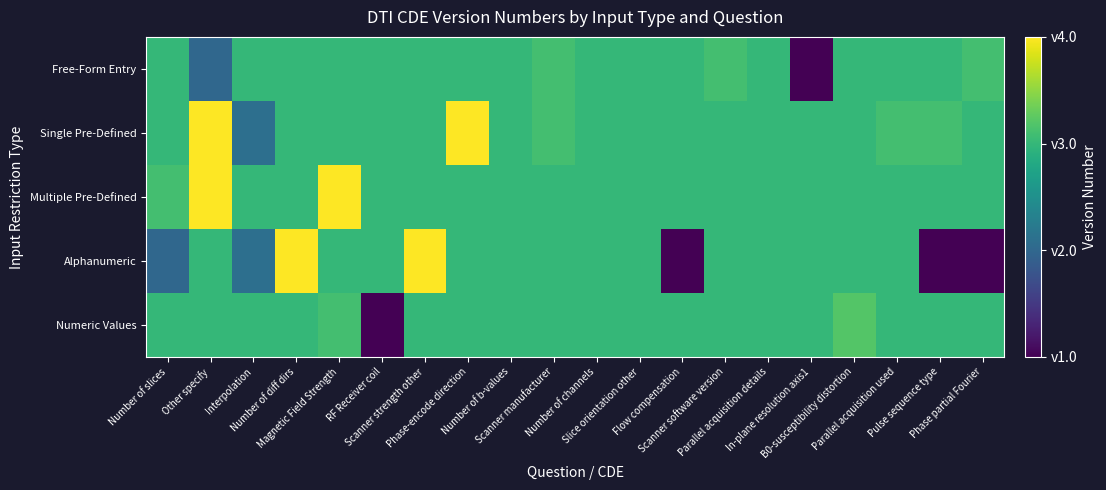

Reading left to right, list all the values displayed in this chart.

Free-Form Entry: Number of slices=3.0	Other specify=2.0	Interpolation=3.0	Number of diff dirs=3.0	Magnetic Field Strength=3.0	RF Receiver coil=3.0	Scanner strength other=3.0	Phase-encode direction=3.0	Number of b-values=3.0	Scanner manufacturer=3.1	Number of channels=3.0	Slice orientation other=3.0	Flow compensation=3.0	Scanner software version=3.1	Parallel acquisition details=3.0	In-plane resolution axis1=1.0	B0-susceptibility distortion=3.0	Parallel acquisition used=3.0	Pulse sequence type=3.0	Phase partial Fourier=3.1
Single Pre-Defined: Number of slices=3.0	Other specify=4.0	Interpolation=2.1	Number of diff dirs=3.0	Magnetic Field Strength=3.0	RF Receiver coil=3.0	Scanner strength other=3.0	Phase-encode direction=4.0	Number of b-values=3.0	Scanner manufacturer=3.1	Number of channels=3.0	Slice orientation other=3.0	Flow compensation=3.0	Scanner software version=3.0	Parallel acquisition details=3.0	In-plane resolution axis1=3.0	B0-susceptibility distortion=3.0	Parallel acquisition used=3.1	Pulse sequence type=3.1	Phase partial Fourier=3.0
Multiple Pre-Defined: Number of slices=3.1	Other specify=4.0	Interpolation=3.0	Number of diff dirs=3.0	Magnetic Field Strength=4.0	RF Receiver coil=3.0	Scanner strength other=3.0	Phase-encode direction=3.0	Number of b-values=3.0	Scanner manufacturer=3.0	Number of channels=3.0	Slice orientation other=3.0	Flow compensation=3.0	Scanner software version=3.0	Parallel acquisition details=3.0	In-plane resolution axis1=3.0	B0-susceptibility distortion=3.0	Parallel acquisition used=3.0	Pulse sequence type=3.0	Phase partial Fourier=3.0
Alphanumeric: Number of slices=2.0	Other specify=3.0	Interpolation=2.1	Number of diff dirs=4.0	Magnetic Field Strength=3.0	RF Receiver coil=3.0	Scanner strength other=4.0	Phase-encode direction=3.0	Number of b-values=3.0	Scanner manufacturer=3.0	Number of channels=3.0	Slice orientation other=3.0	Flow compensation=1.0	Scanner software version=3.0	Parallel acquisition details=3.0	In-plane resolution axis1=3.0	B0-susceptibility distortion=3.0	Parallel acquisition used=3.0	Pulse sequence type=1.0	Phase partial Fourier=1.0
Numeric Values: Number of slices=3.0	Other specify=3.0	Interpolation=3.0	Number of diff dirs=3.0	Magnetic Field Strength=3.1	RF Receiver coil=1.0	Scanner strength other=3.0	Phase-encode direction=3.0	Number of b-values=3.0	Scanner manufacturer=3.0	Number of channels=3.0	Slice orientation other=3.0	Flow compensation=3.0	Scanner software version=3.0	Parallel acquisition details=3.0	In-plane resolution axis1=3.0	B0-susceptibility distortion=3.2	Parallel acquisition used=3.0	Pulse sequence type=3.0	Phase partial Fourier=3.0